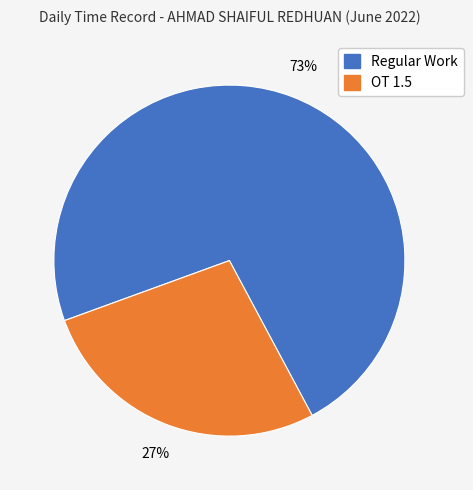

To the nearest percent, what is the average slice percentage?

50%